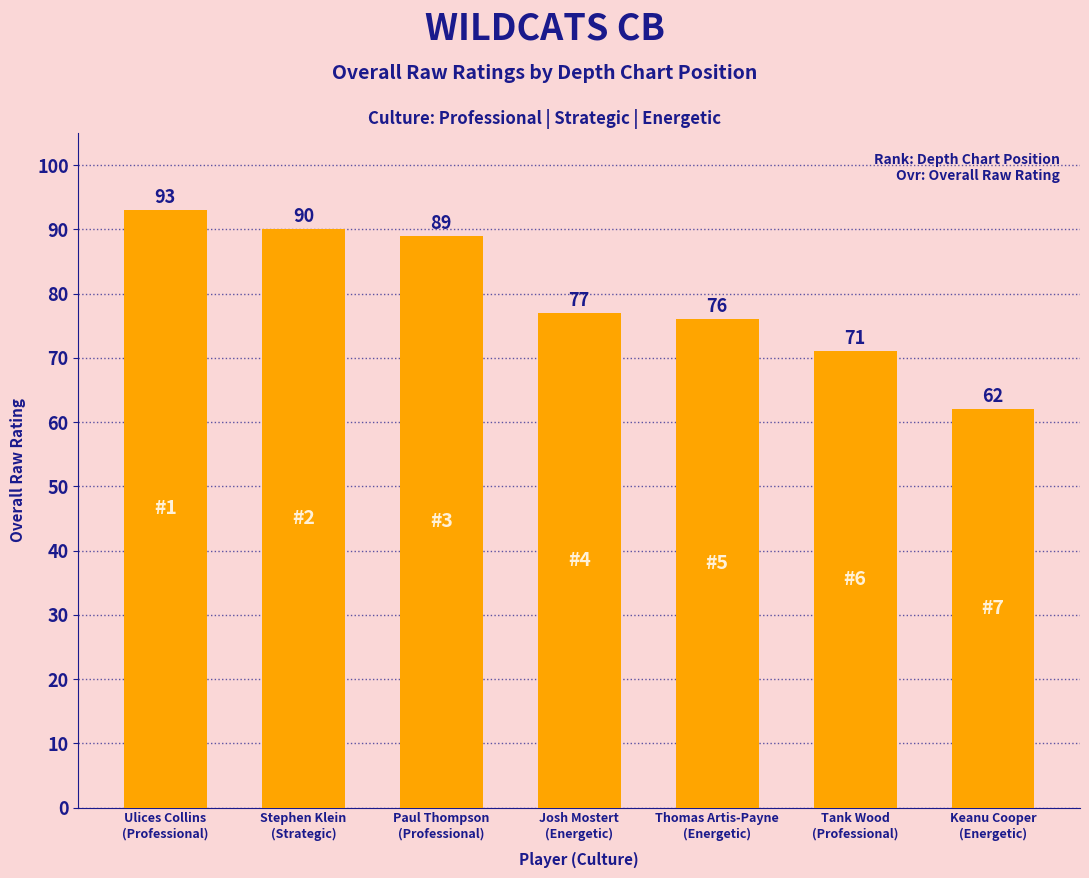

Reading left to right, extract all data points from this chart.

Ulices Collins
(Professional)=93	Stephen Klein
(Strategic)=90	Paul Thompson
(Professional)=89	Josh Mostert
(Energetic)=77	Thomas Artis-Payne
(Energetic)=76	Tank Wood
(Professional)=71	Keanu Cooper
(Energetic)=62